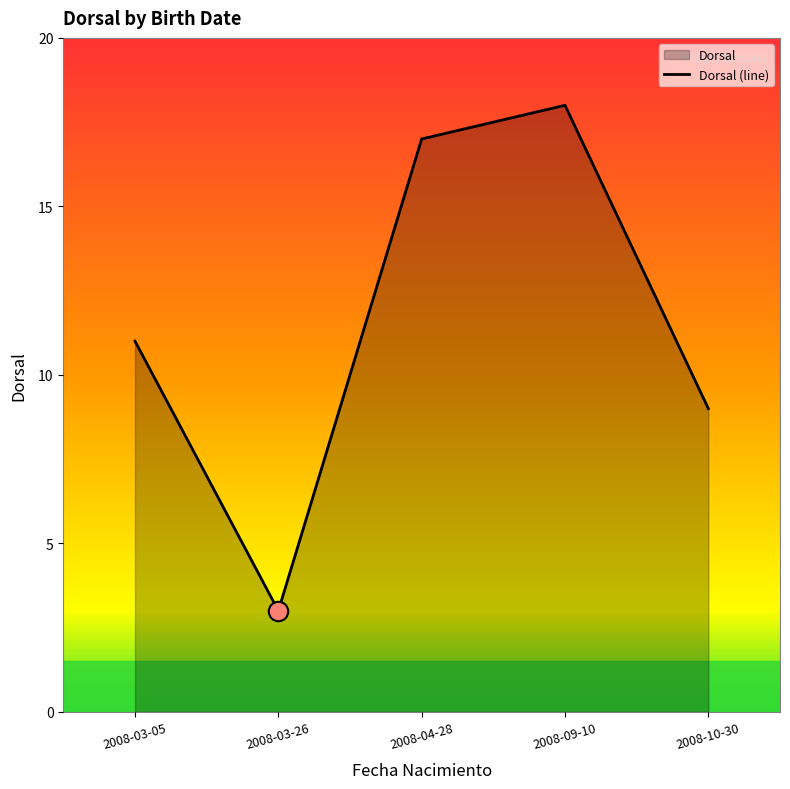

Where does the data first go above 11?

2008-04-28